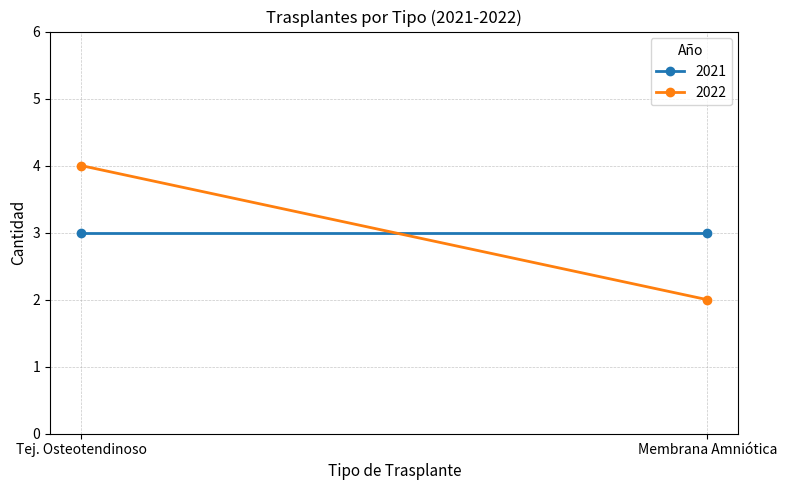

What is the average value of the 2021 series?

3